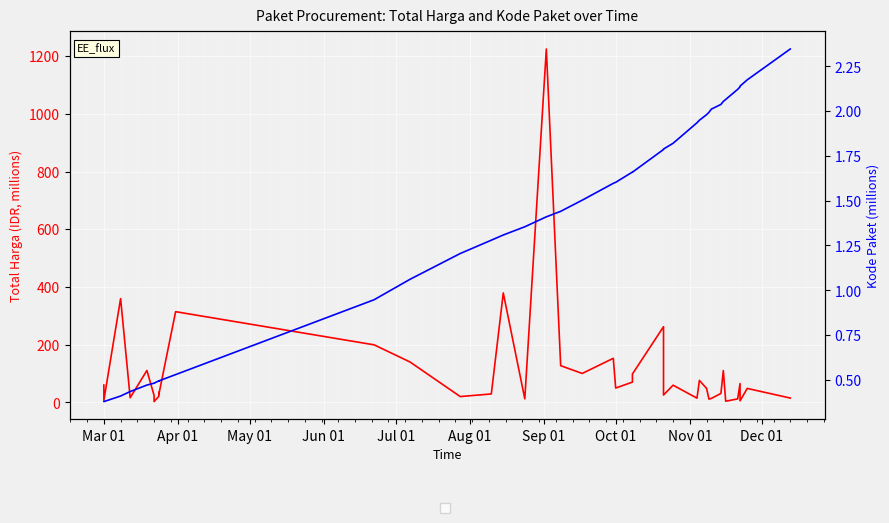

Does the chart display data point markers on the line(s)?

No